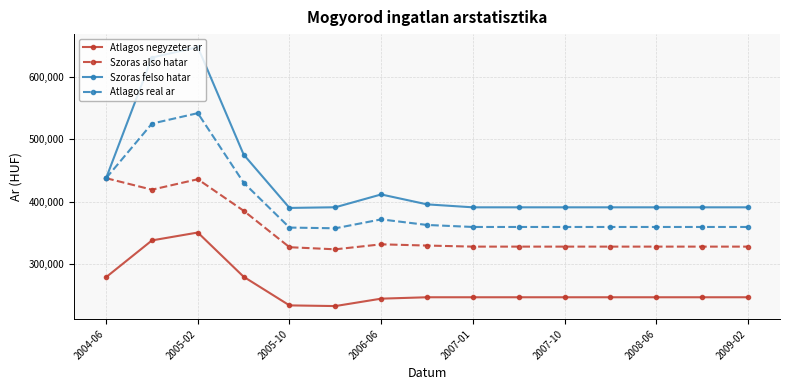

At how many categories does at least one series exceed 452090?

3